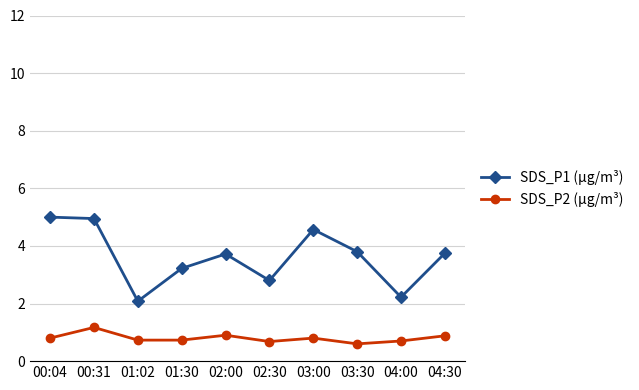

What value does the SDS_P1 (µg/m³) series have at 03:00?

4.6